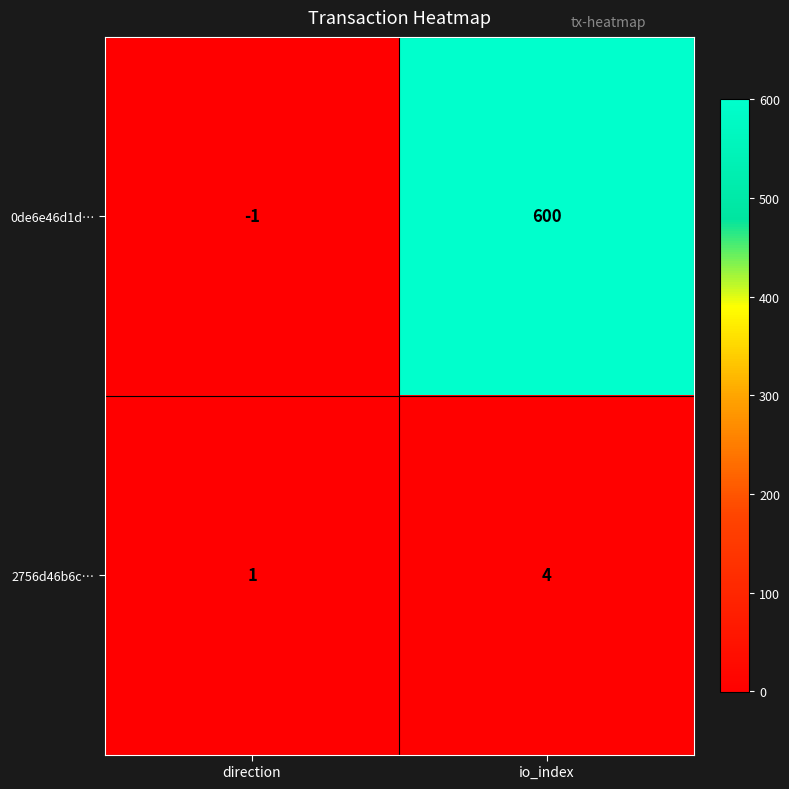

At direction, list the series in order from largest to smallest.

2756d46b6c…, 0de6e46d1d…